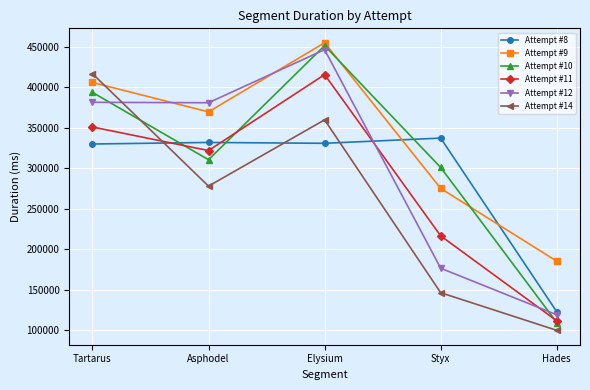

Between Asphodel and Hades, which series saw the biggest shift?

Attempt #12